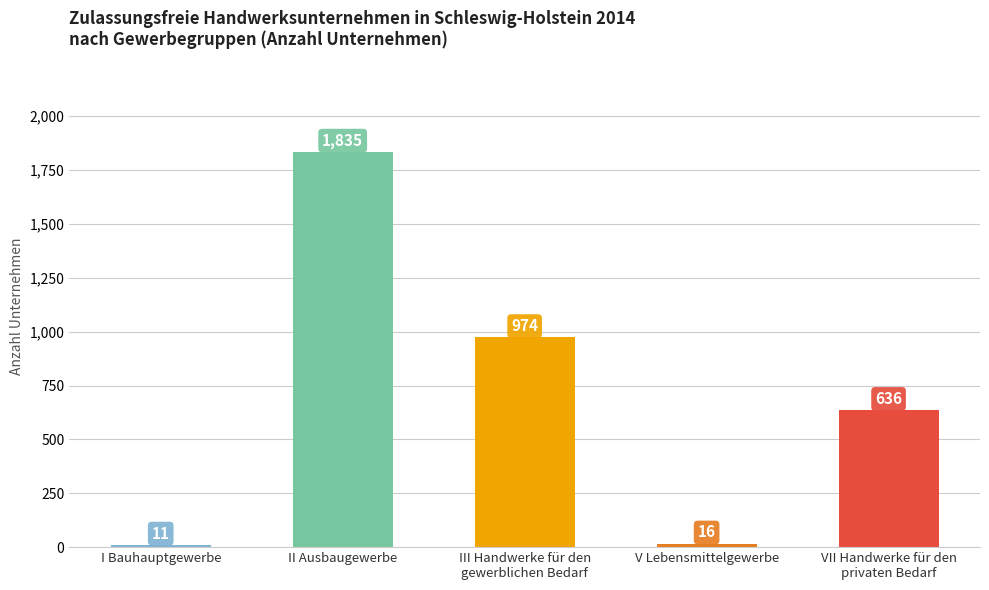

What is the ratio of the value at III Handwerke für den
gewerblichen Bedarf to the value at I Bauhauptgewerbe?

88.5